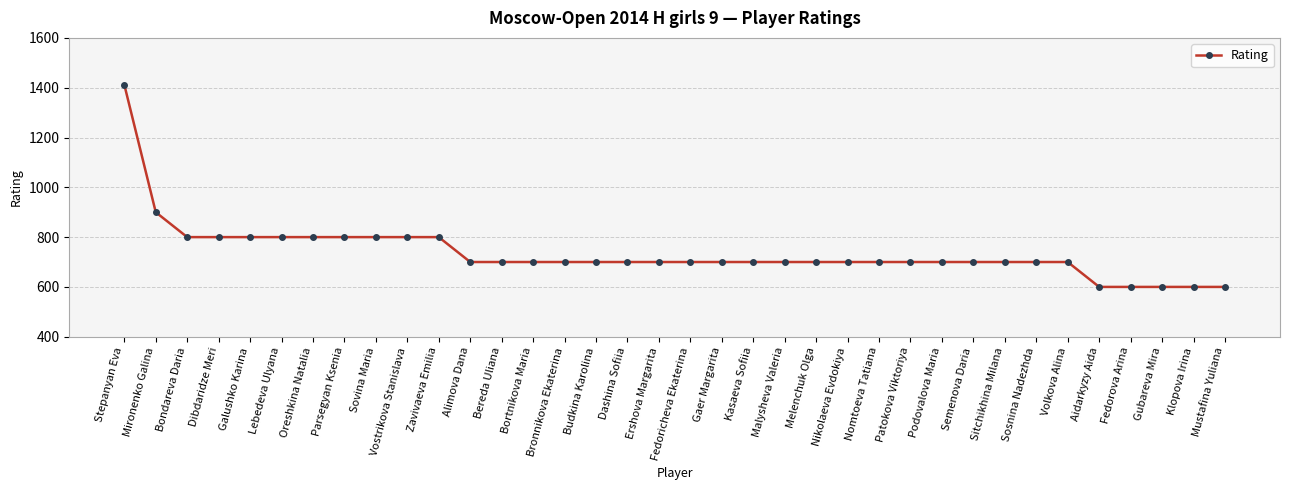

What is the label of the 17th point from the right?

Gaer Margarita